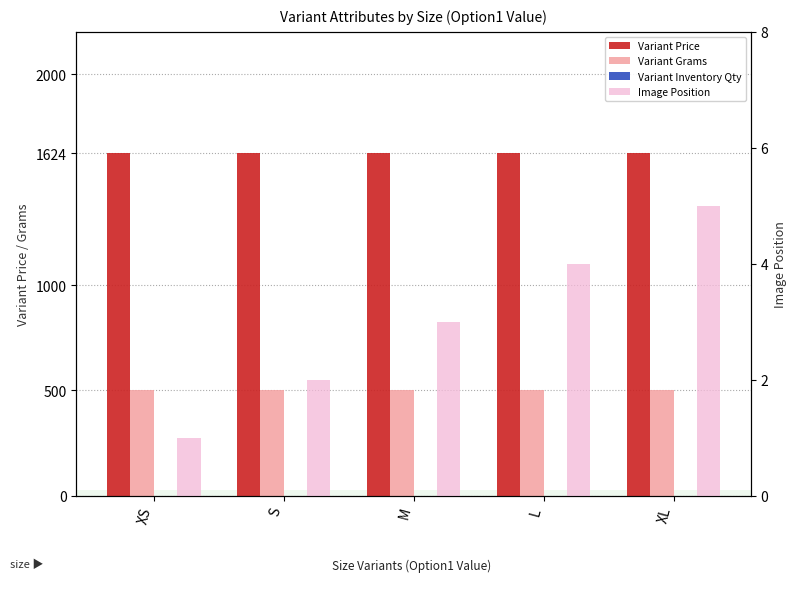

What is the sum of the Variant Inventory Qty values at M and XS?

2